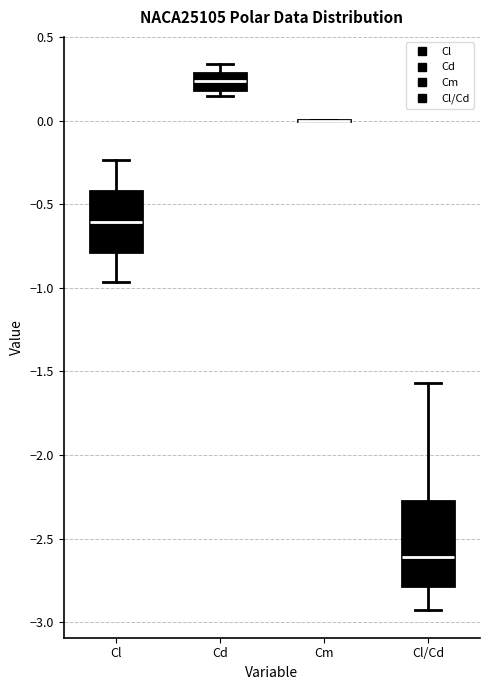

Reading left to right, read every box against the y-axis: the position of its median line, the range the box covers, and the ends of its whiskers. The values are not printed on the chart, so give them approximately, as read against the axis.

Cl: median -0.60, box -0.80 to -0.40, whiskers -0.95 to -0.25
Cd: median 0.25, box 0.20 to 0.30, whiskers 0.15 to 0.35
Cm: box collapsed to a line at 0.00, whiskers 0.00 to 0.00
Cl/Cd: median -2.60, box -2.80 to -2.30, whiskers -2.95 to -1.55